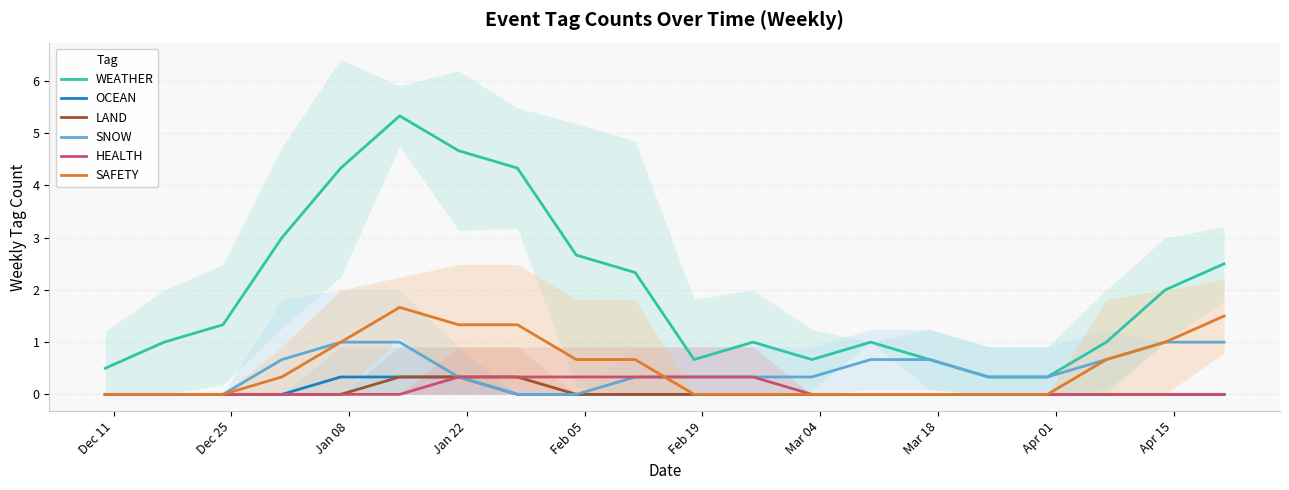

True or false: LAND and WEATHER intersect in this chart.

False